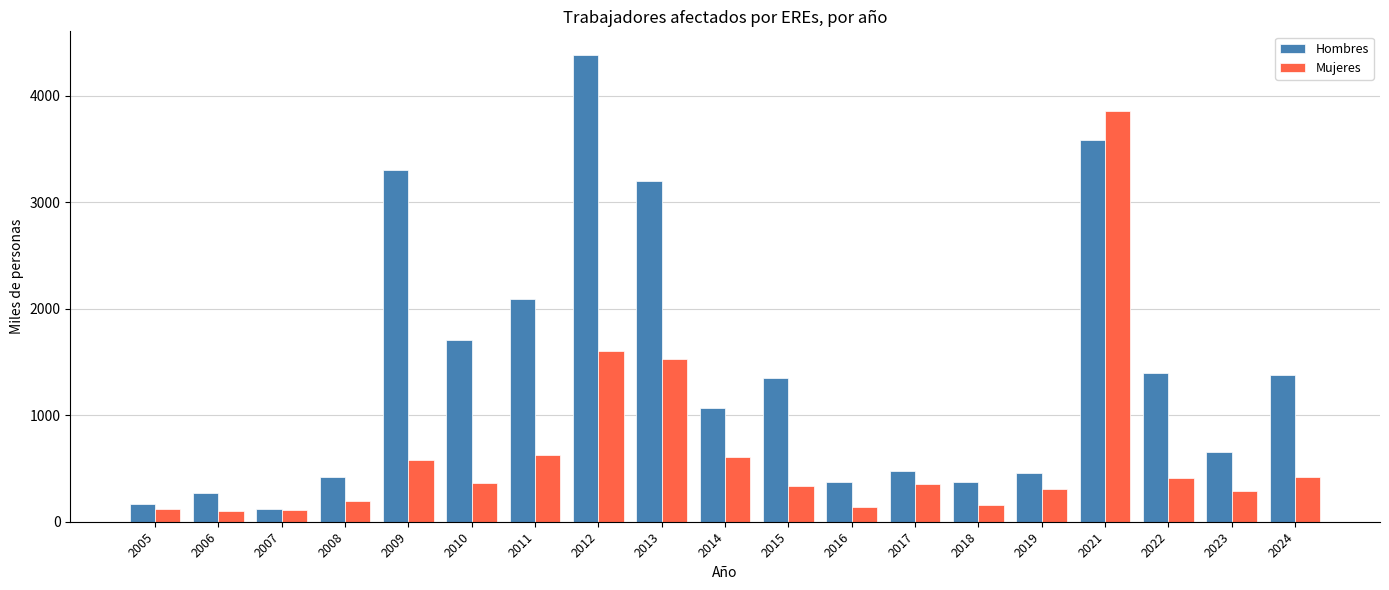

What is the sum of the Hombres values at 2010 and 2019?

2160